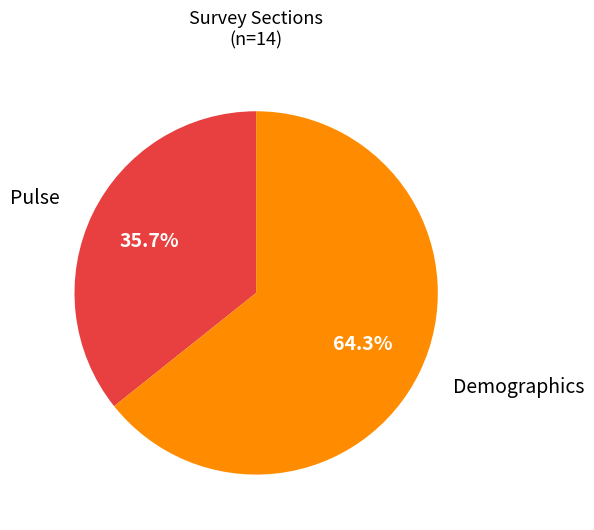

Count the number of slices in the pie.

2